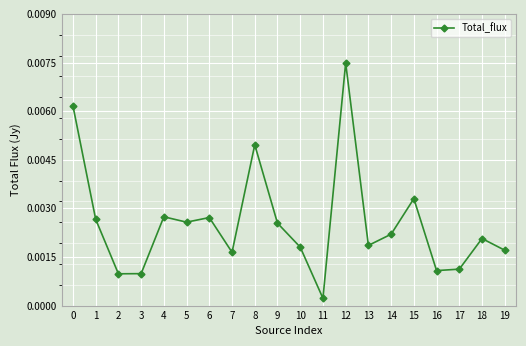

How many points are lower than both their immediate neighbors (excluding endpoints)?

6